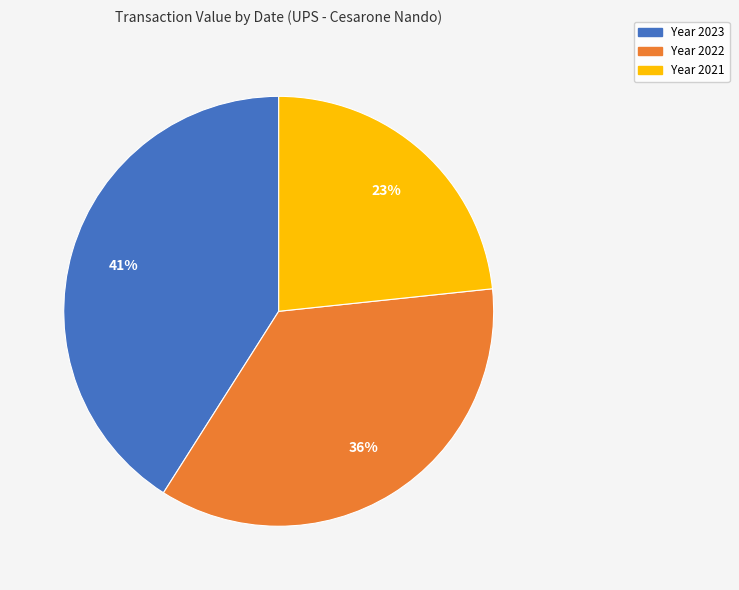

What is the ratio of the value at Year 2022 to the value at Year 2023?

0.9